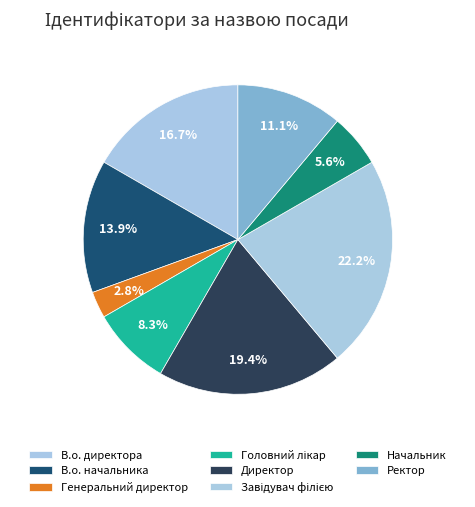

Is there any slice that represents more than half of the pie?

No